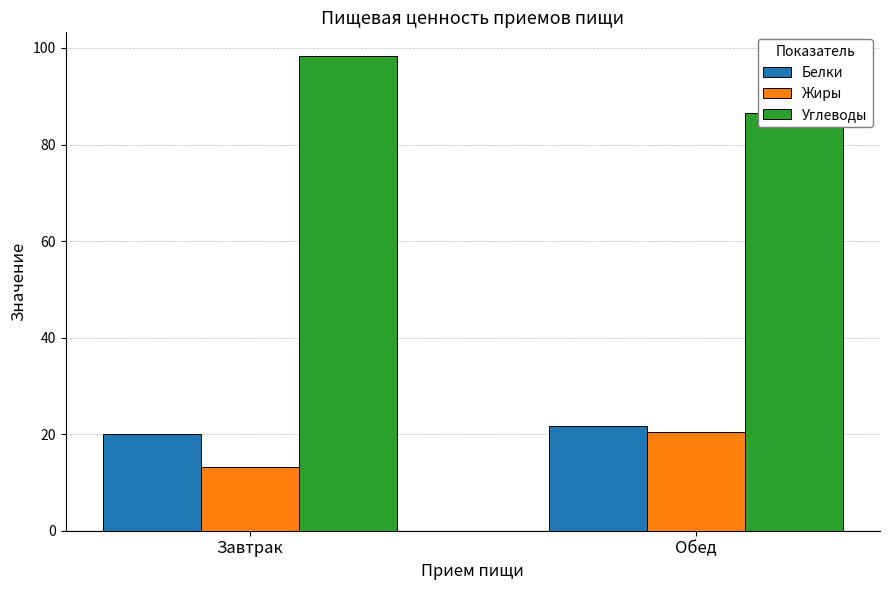

What is the greatest value displayed?

98.3